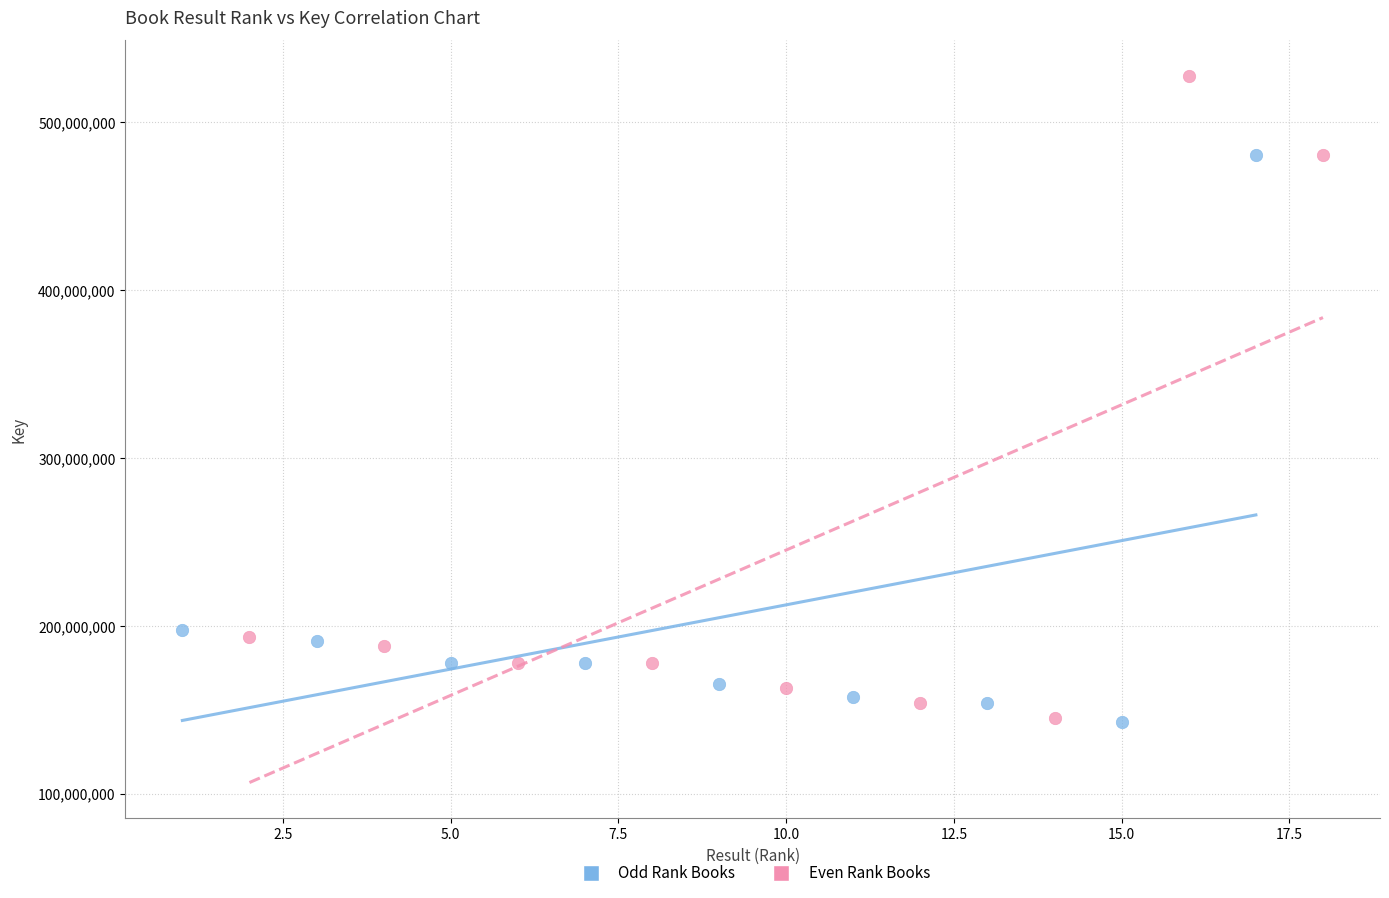

Which series contains the highest Y value?

Even Rank Books